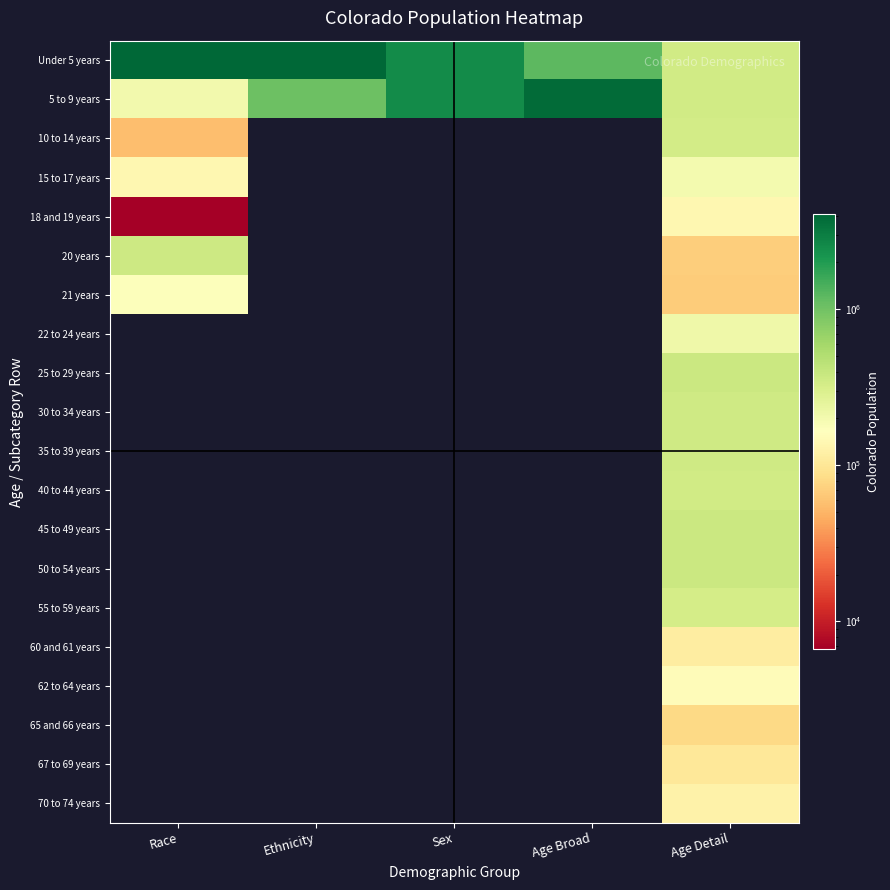

What is the difference between the highest and lowest values at Age Detail?

305074.0